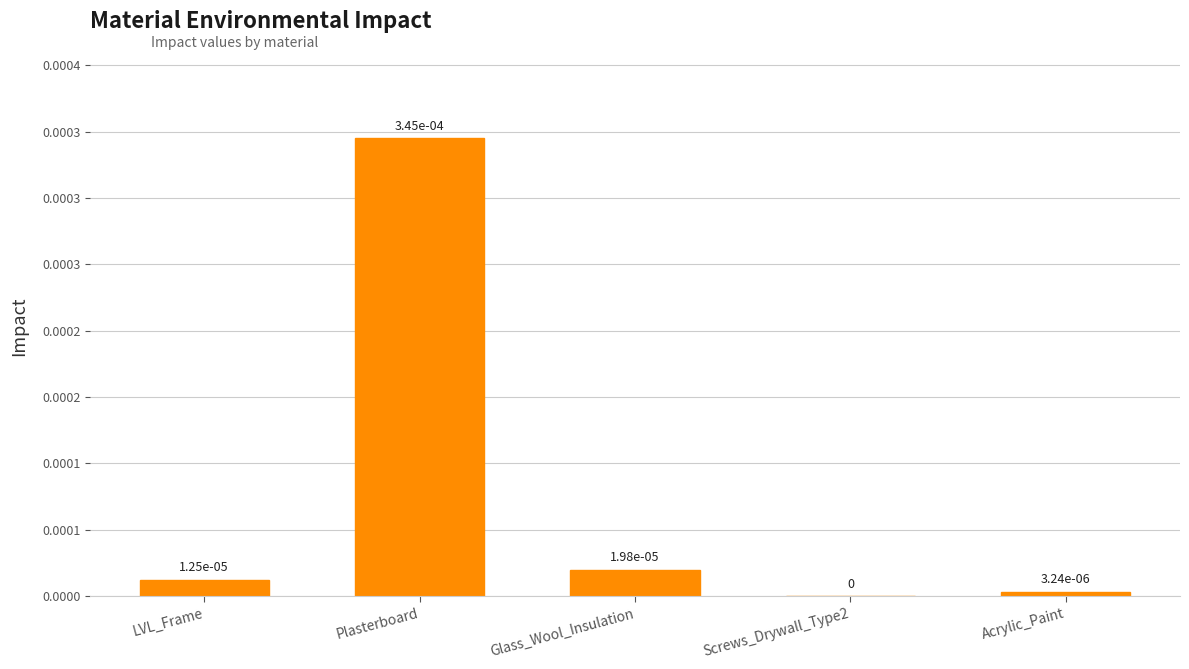

True or false: the data shows 0.0 at Screws_Drywall_Type2.

False